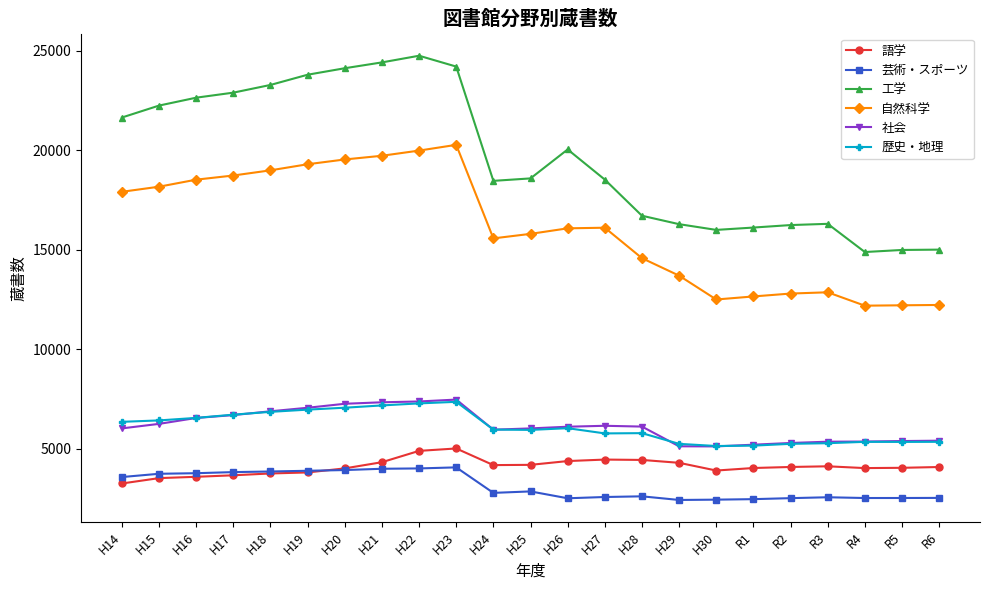

What is the value of the 芸術・スポーツ point at the 9th from the left?

4008